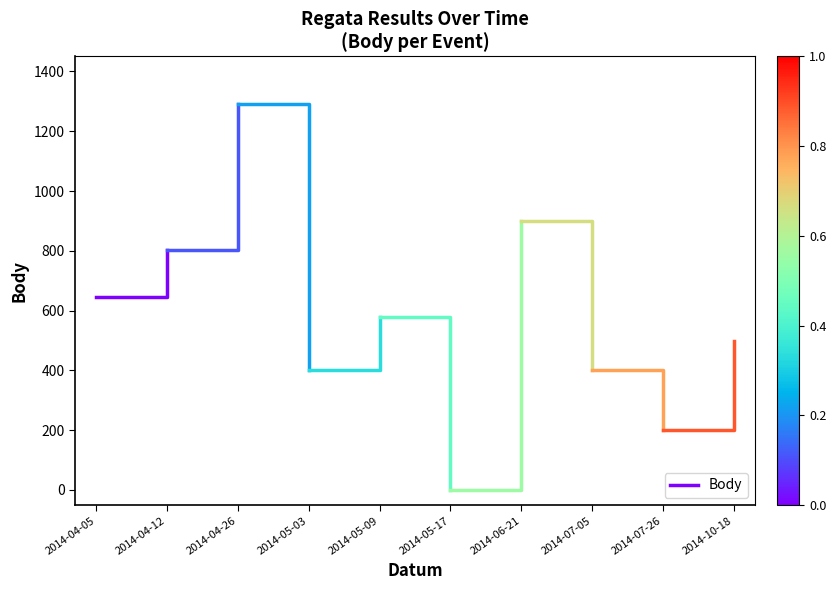

List the labels in order of value, largest first.

2014-04-12, 2014-04-05